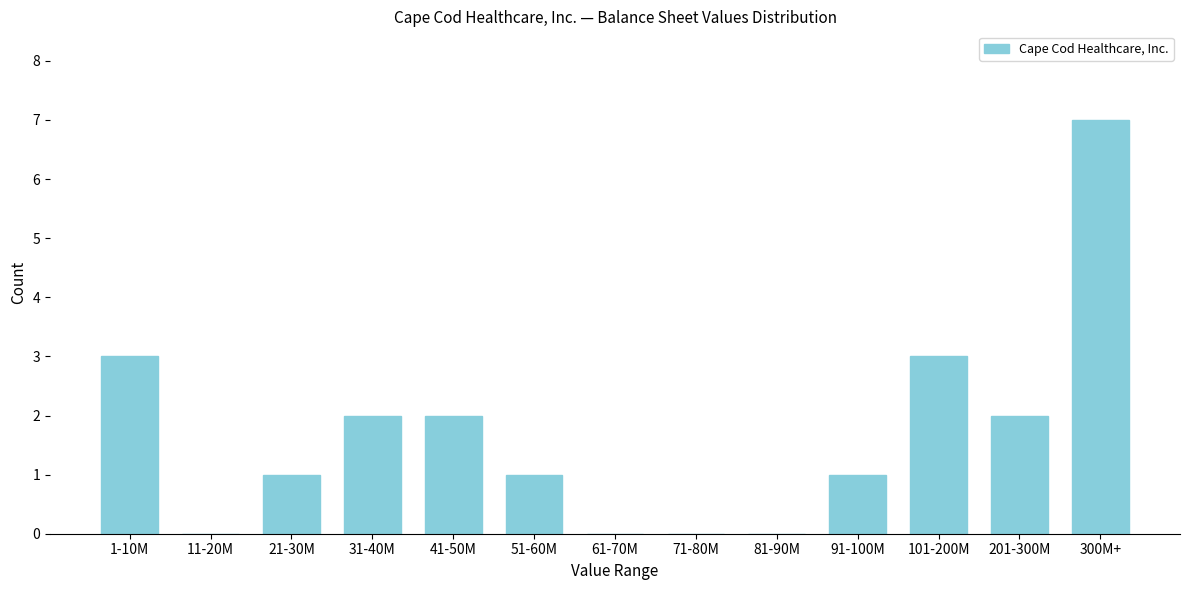

Reading right to left, transcribe all the data shown in this chart.

300M+=7	201-300M=2	101-200M=3	91-100M=1	81-90M=0	71-80M=0	61-70M=0	51-60M=1	41-50M=2	31-40M=2	21-30M=1	11-20M=0	1-10M=3